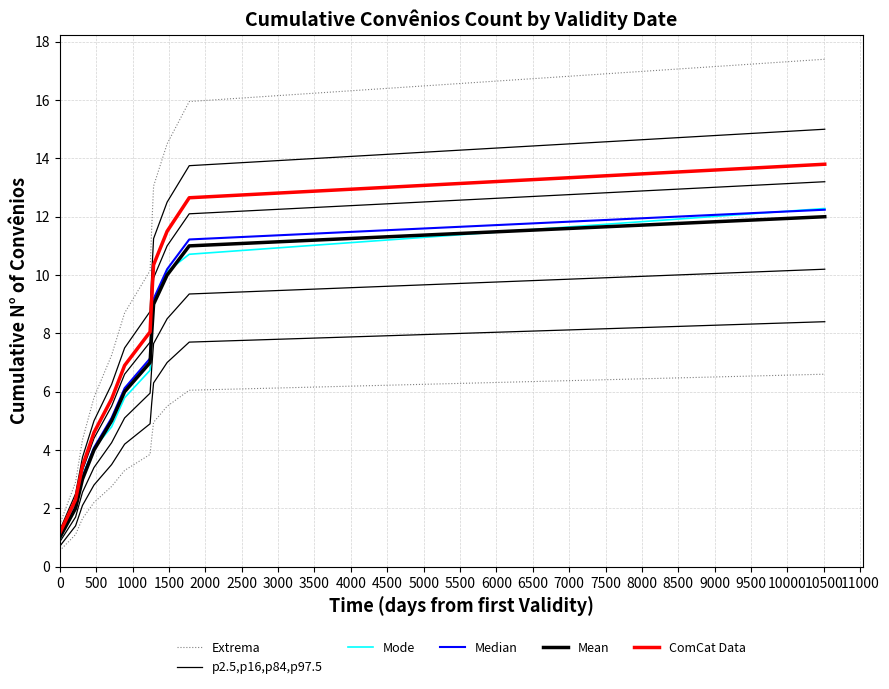

How many data points does each series have?

12